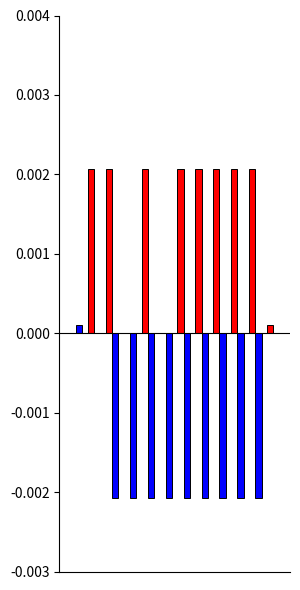

Are the bars grouped side by side (vs. stacked)?

Yes